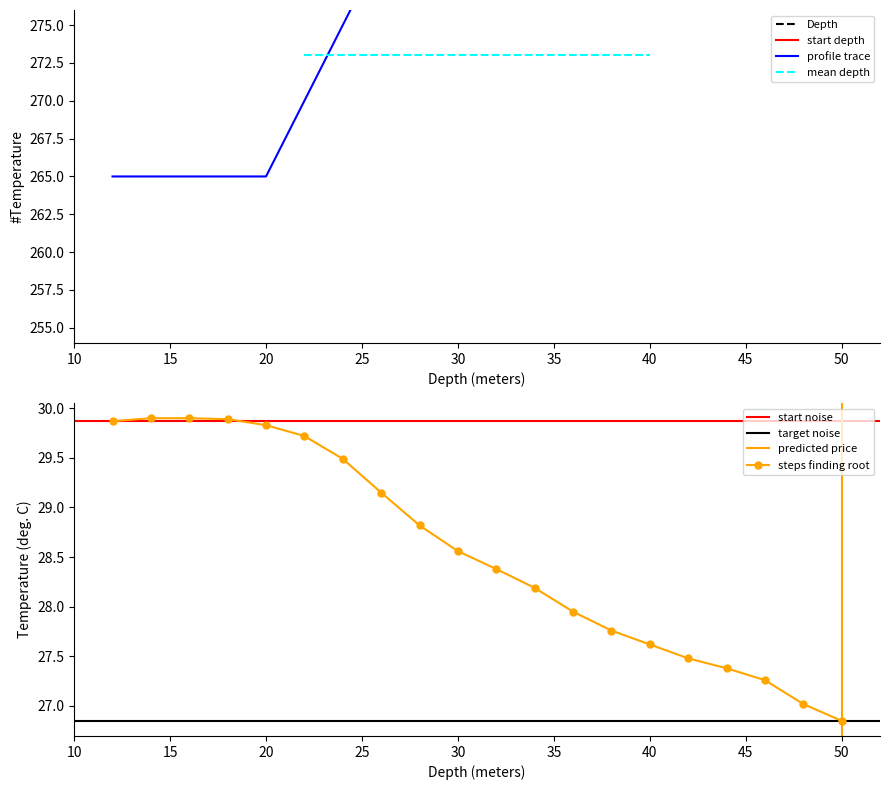

True or false: steps finding root has a value of 29.8 at 20.

True